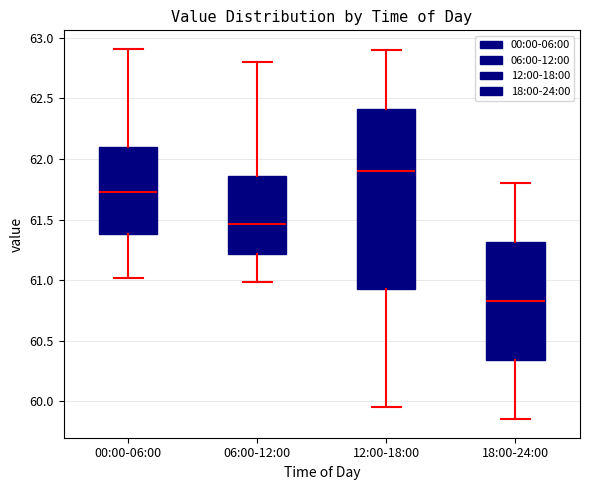

Where does the upper whisker of the box for 00:00-06:00 end on the y-axis? The values are not printed on the chart, so give them approximately, as read against the axis.

62.90